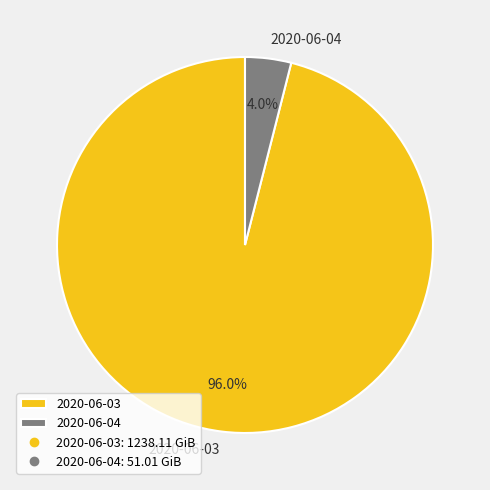

To the nearest percent, what percentage of the pie is 2020-06-04?

4%